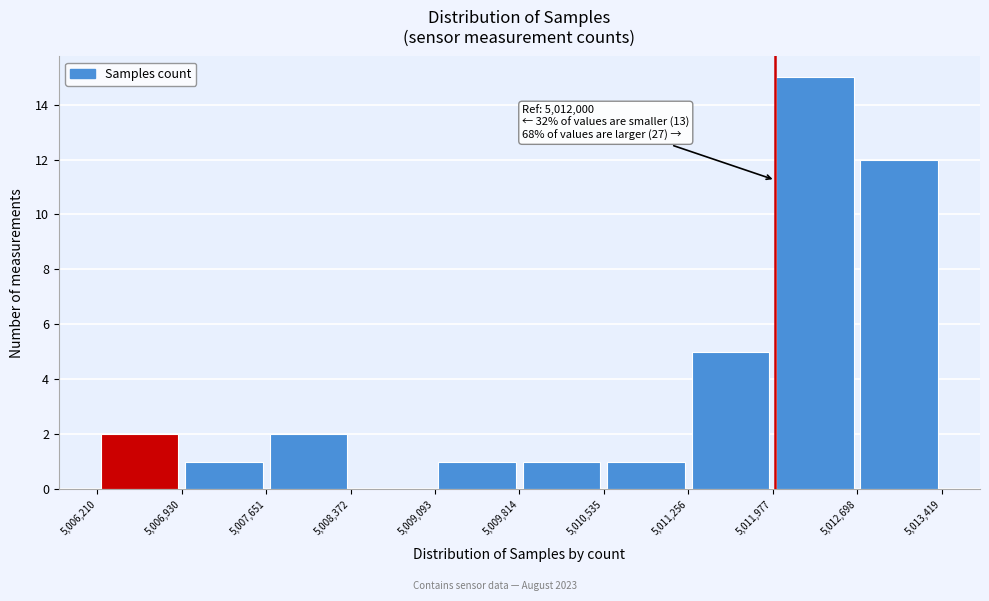

Which range on the x-axis has the tallest bar?

5,011,977 to 5,012,698